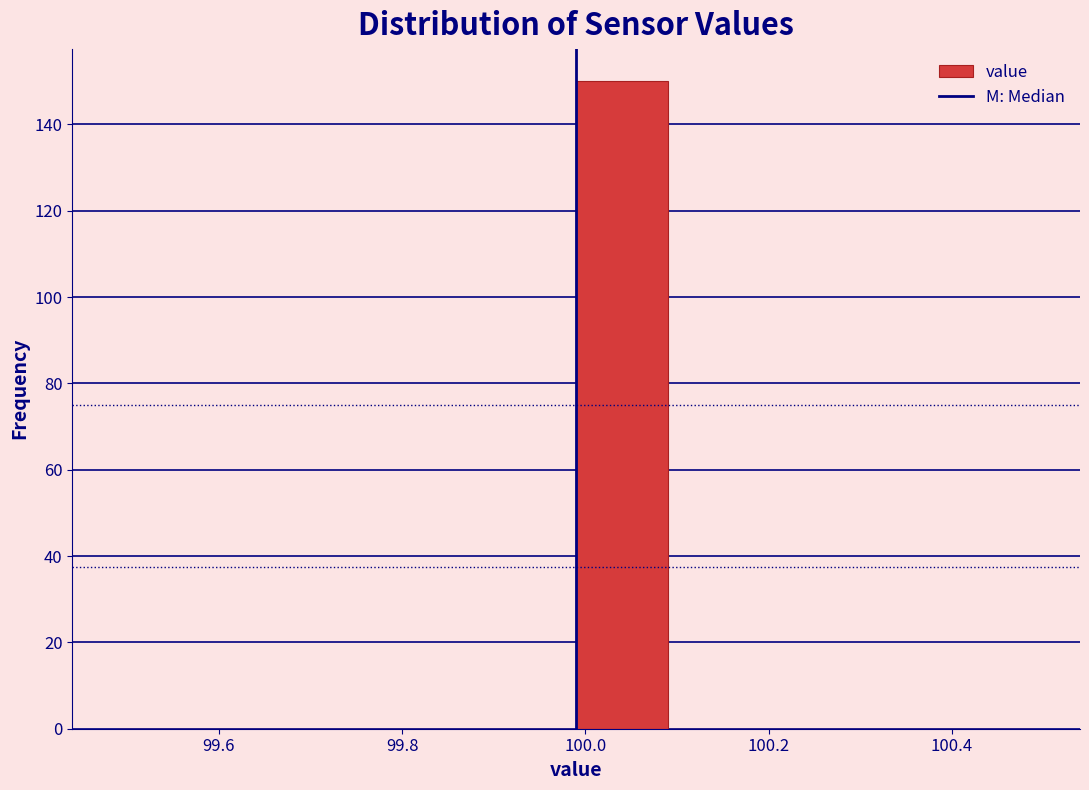

Reading left to right, list every bar in this chart as the range it spans on the x-axis followed by its height. Neither the bar edges nor the heights are printed on the chart, so give them approximately, as read against the axes.

99.49 to 99.59: 0
99.59 to 99.69: 0
99.69 to 99.79: 0
99.79 to 99.89: 0
99.89 to 99.99: 0
99.99 to 100.09: 150
100.09 to 100.19: 0
100.19 to 100.29: 0
100.29 to 100.39: 0
100.39 to 100.49: 0